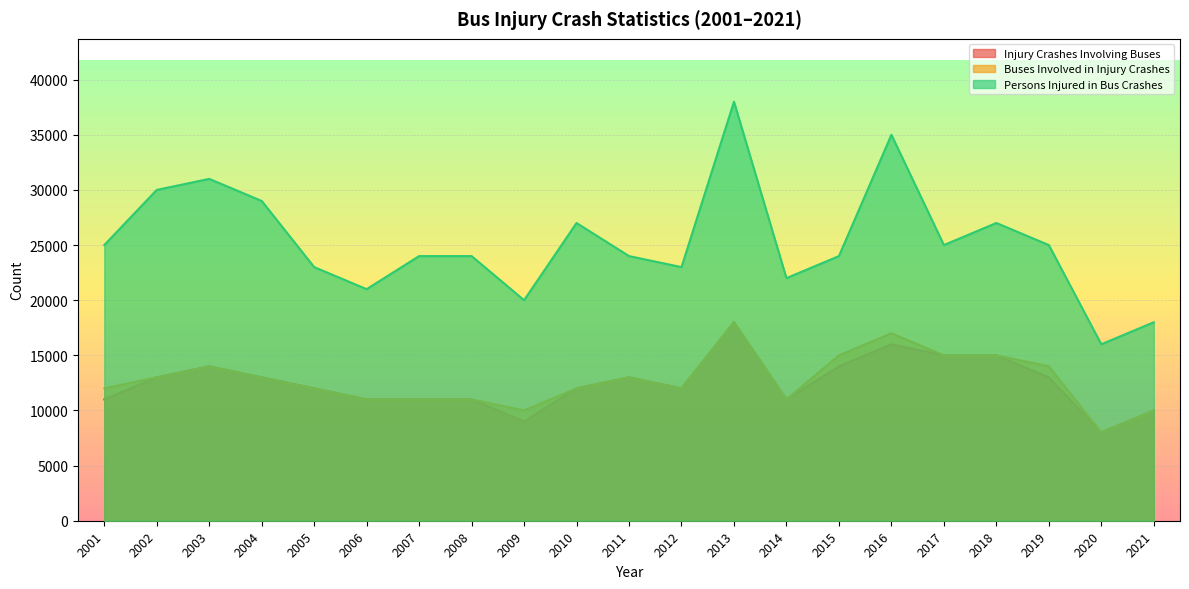

What is the value of the Buses Involved in Injury Crashes point at the 21st from the left?

10000